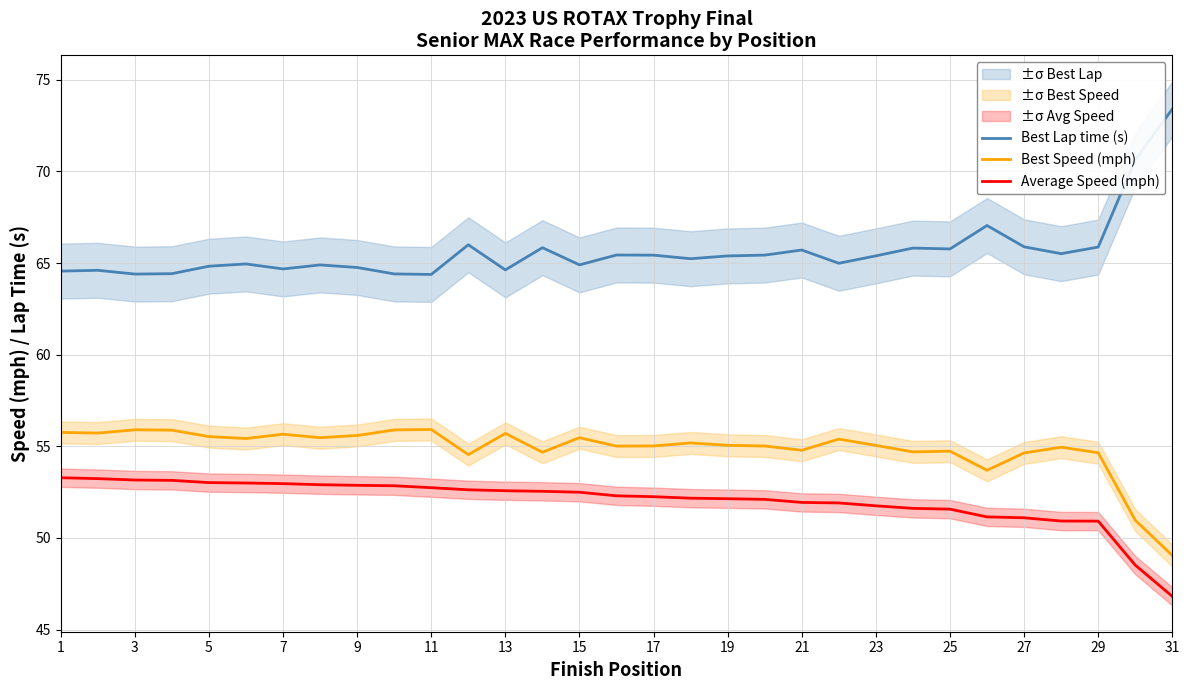

What is the maximum value for Best Speed (mph)?

55.9